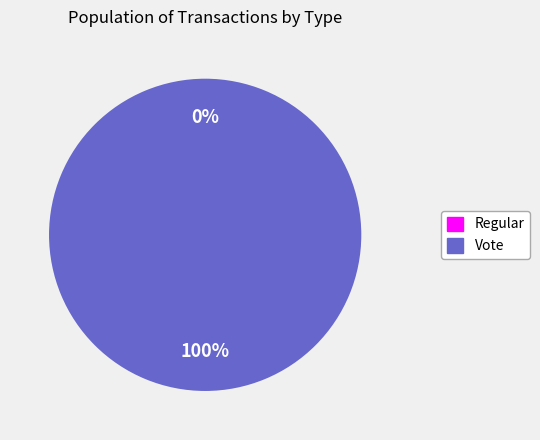

Which category has the biggest portion of the pie?

Vote